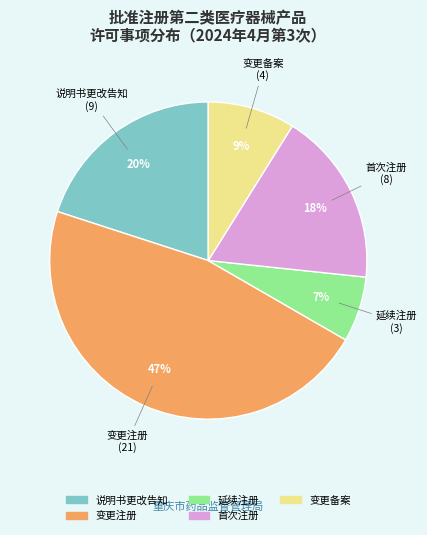

Which has a higher value, 说明书更改告知 or 变更备案?

说明书更改告知